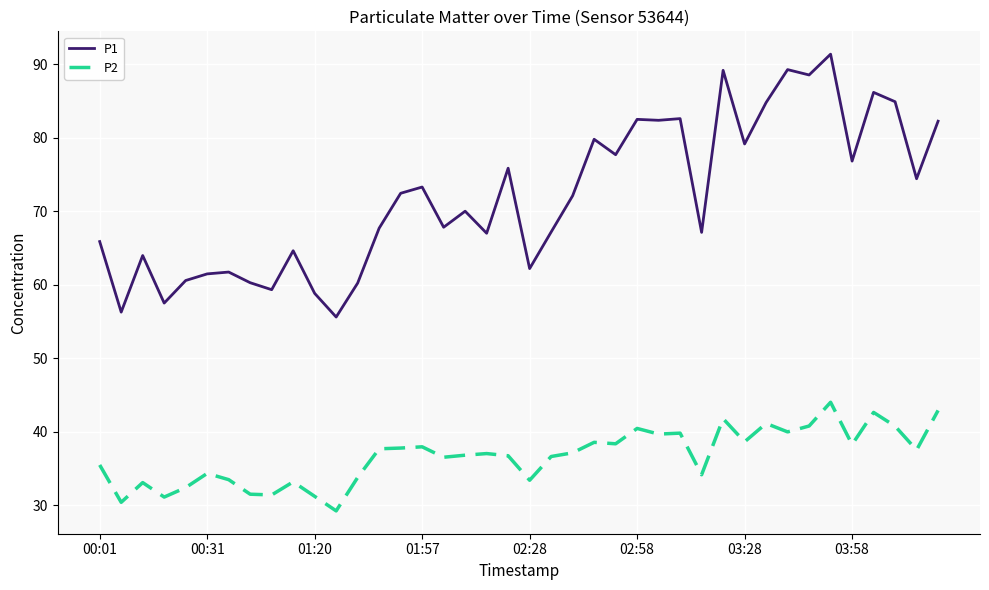

What is the difference between the maximum and minimum values in the P1 series?

35.8